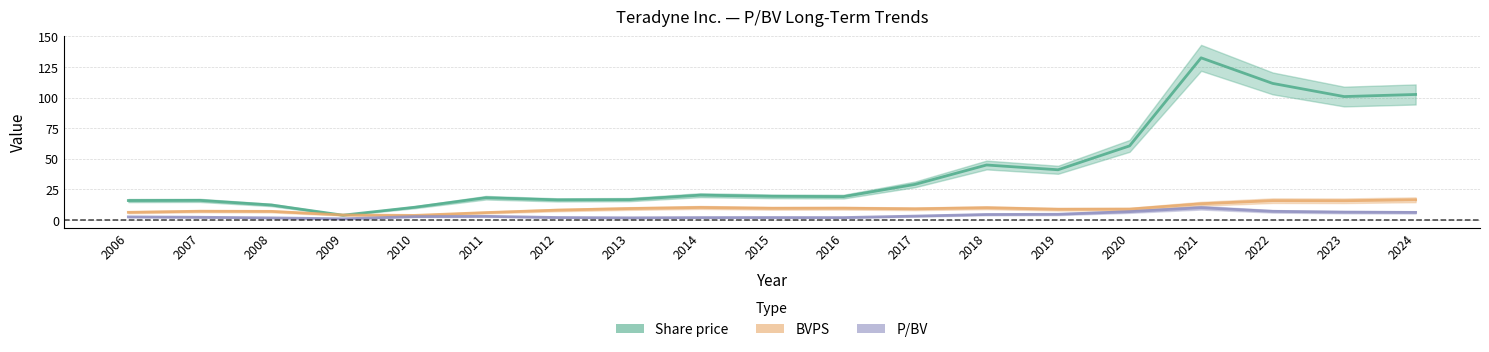

At which category is the sum across all series the highest?

2021